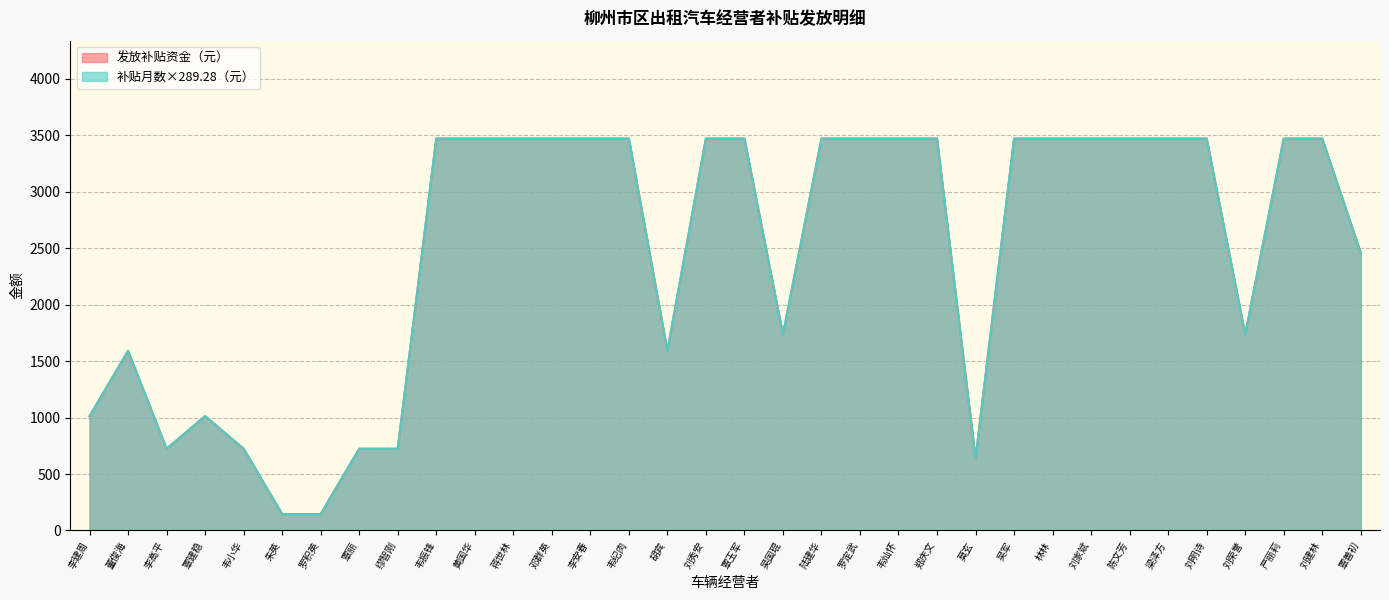

In 发放补贴资金（元）, how many points are lower than both neighbors (excluding endpoints)?

5